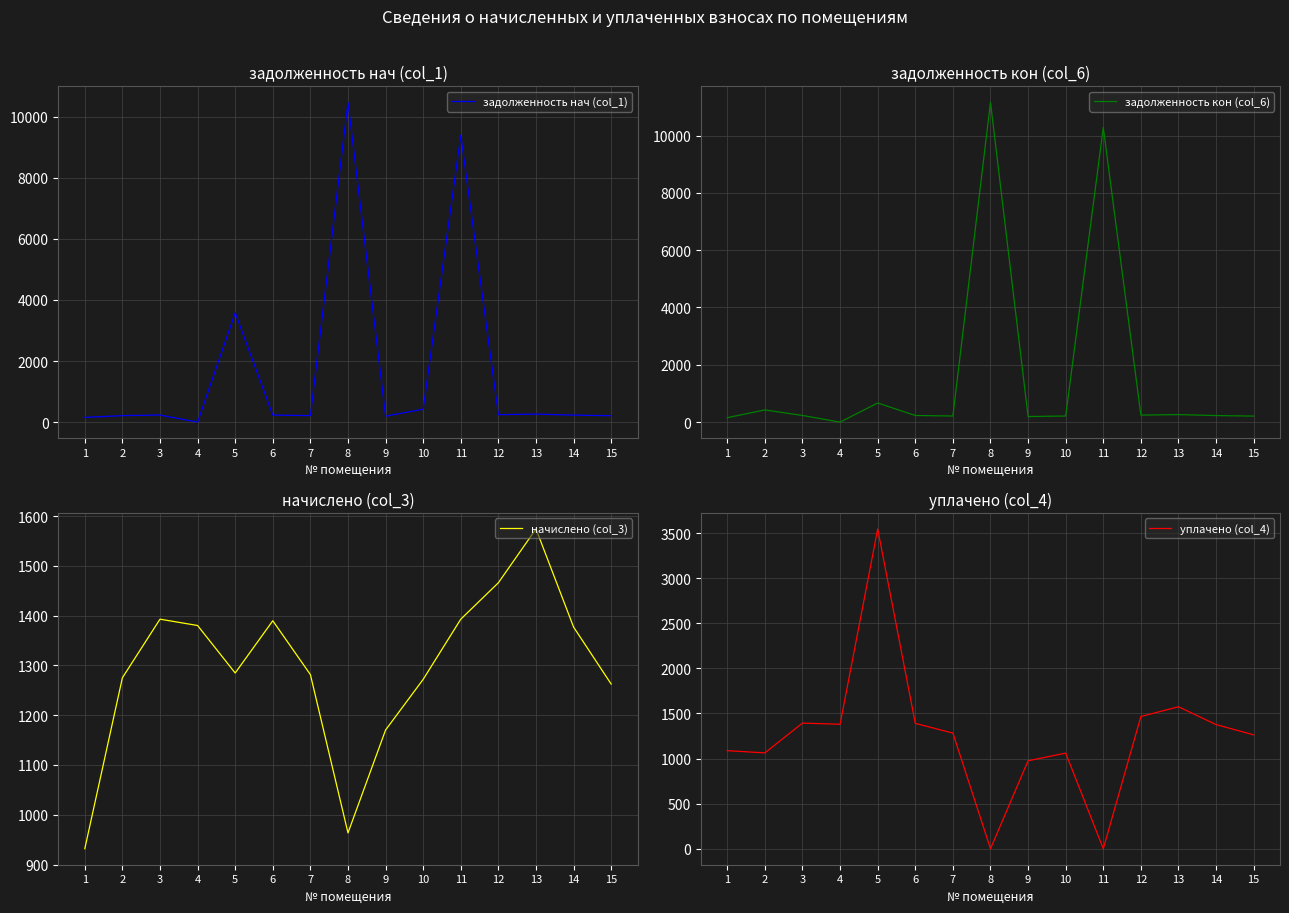

What is the difference between the highest and lowest values at 1?

932.2